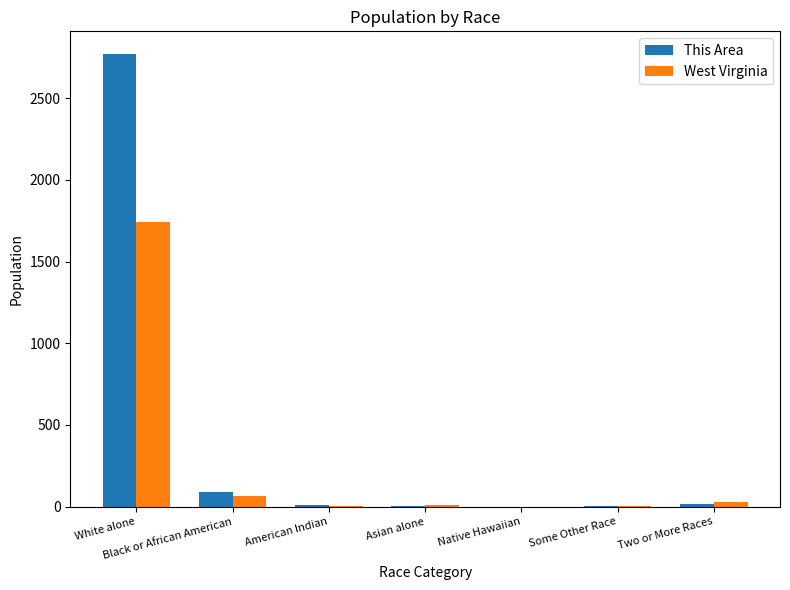

Count the number of data series in this chart.

2